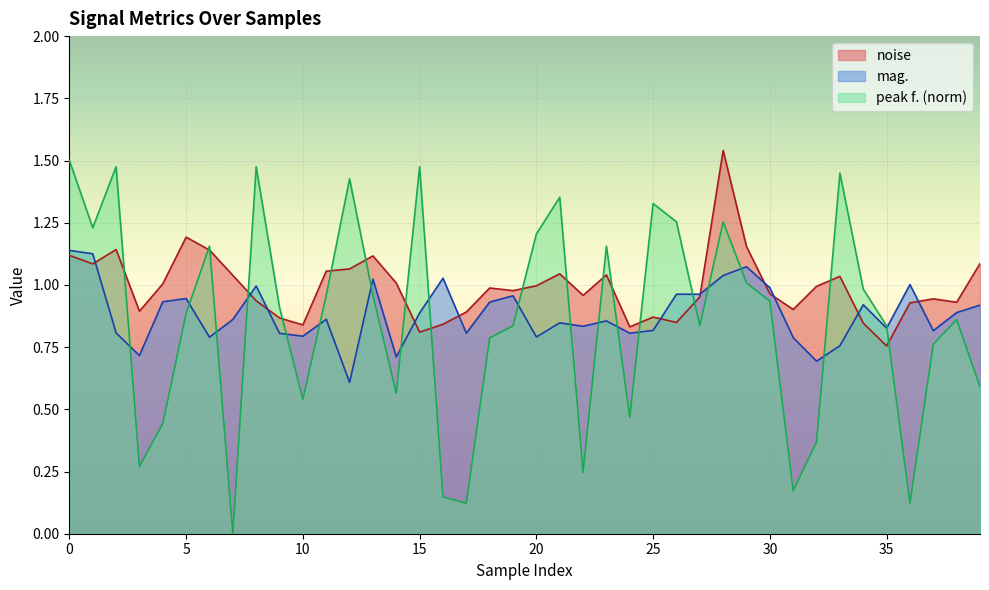

What is the value of the noise point at the 8th from the left?

1.0